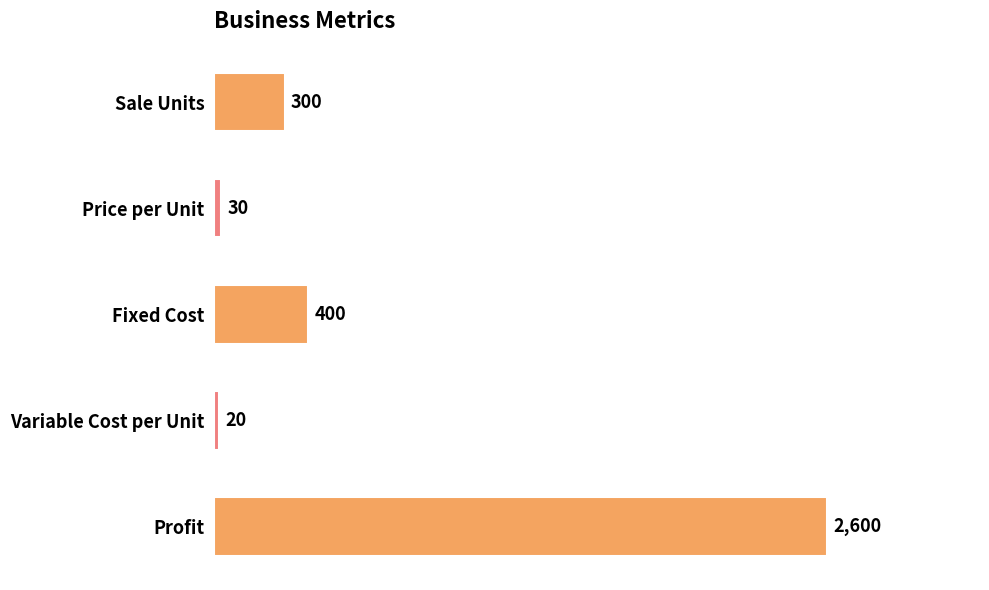

What is the label of the 5th bar from the top?

Profit